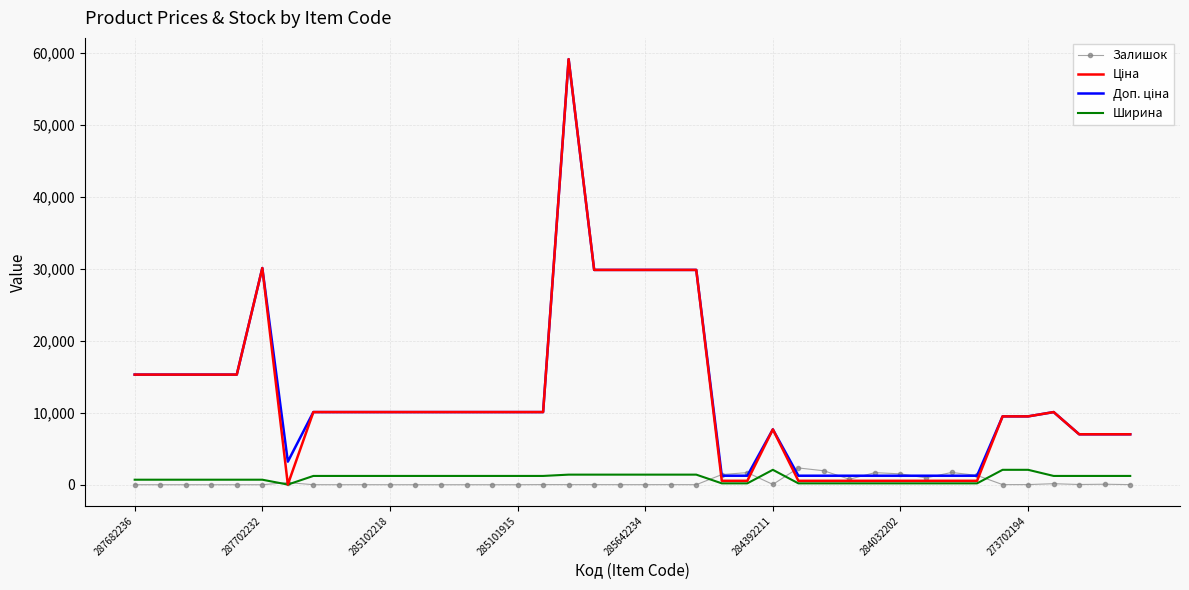

True or false: Ціна and Ширина cross at least once.

False